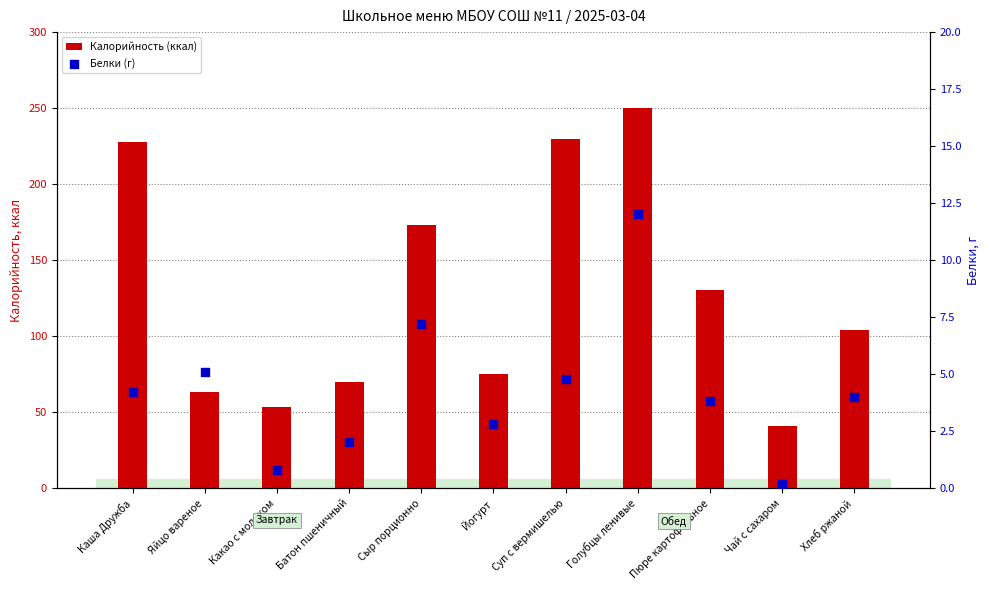

What are all the series names shown in the legend?

Калорийность (ккал), Белки (г)